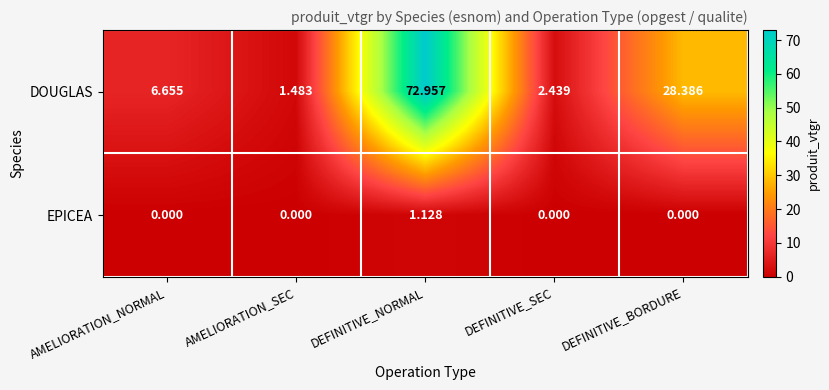

Between DEFINITIVE_SEC and DEFINITIVE_BORDURE, which series saw the biggest shift?

DOUGLAS